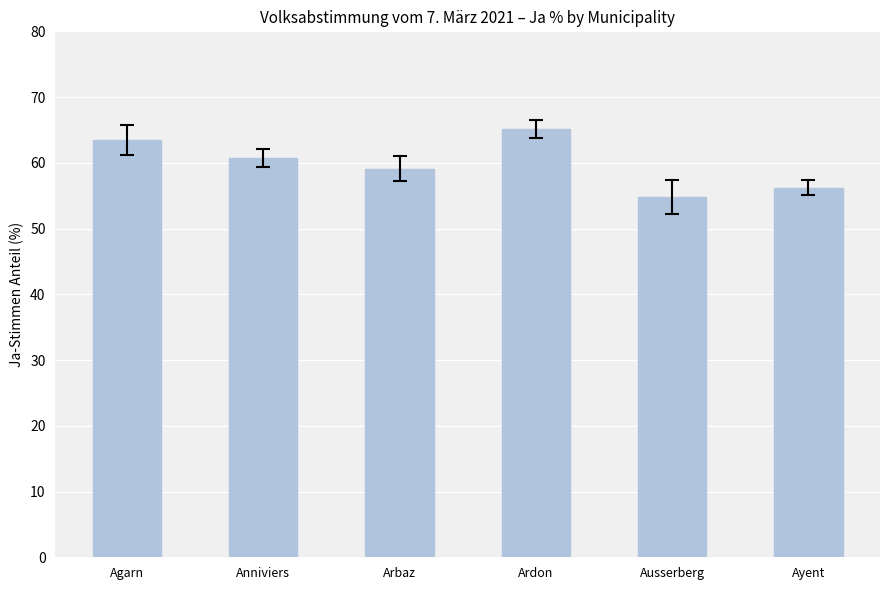

True or false: the data shows 78.7 at Ayent.

False